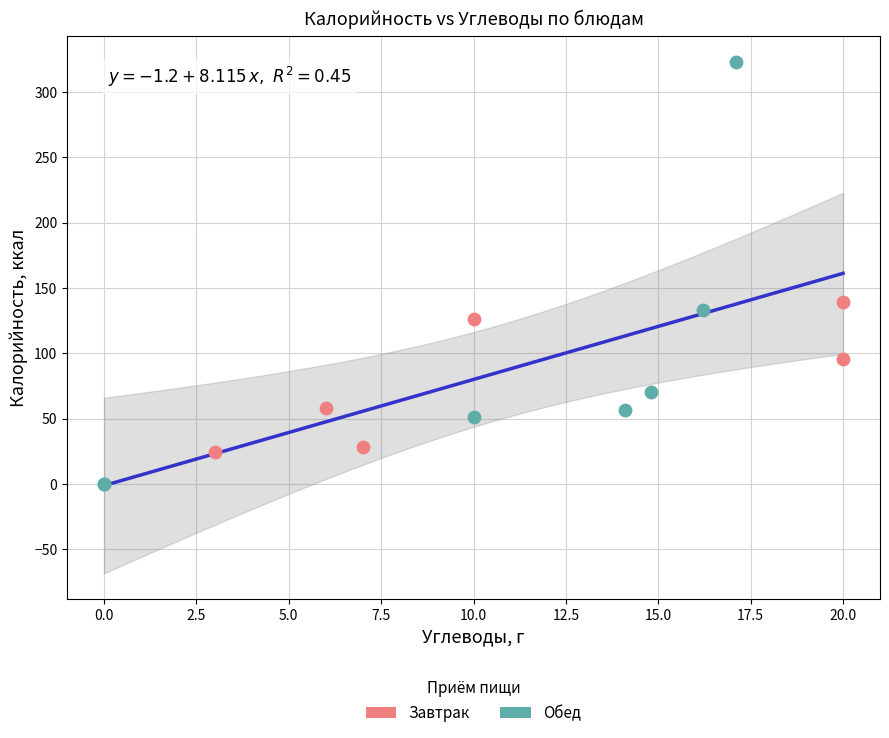

What are all the series names shown in the legend?

Завтрак, Обед